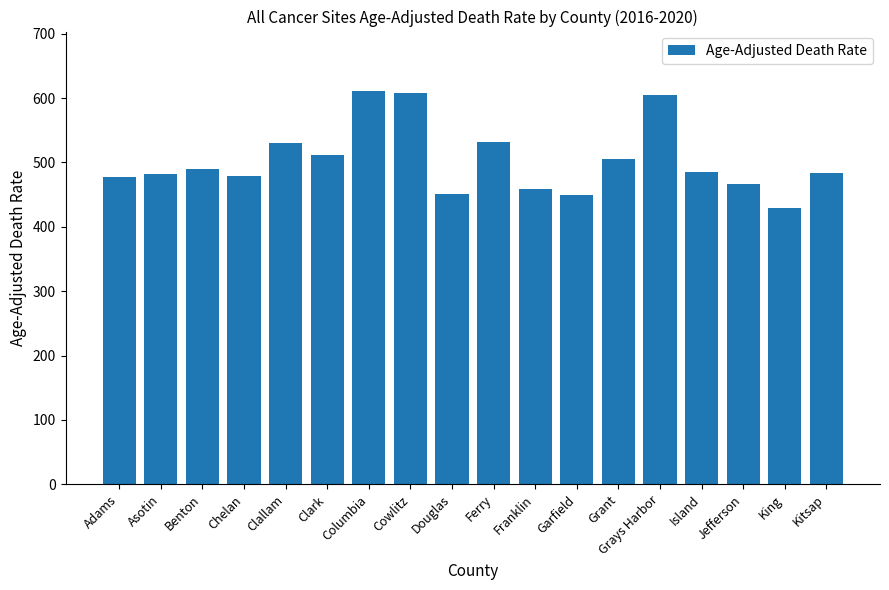

Approximately how many times larger is the value at Kitsap compared to Chelan?

1.0